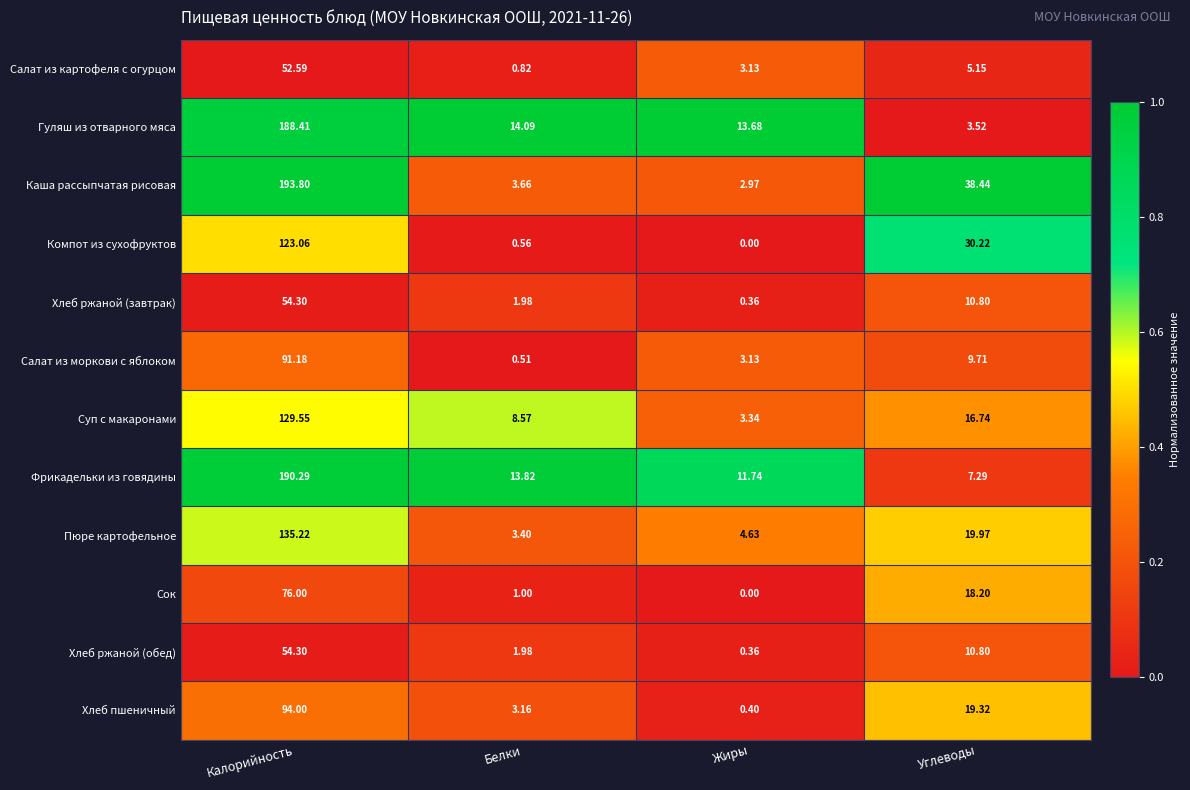

At which category does the chart reach its peak across all series?

Калорийность